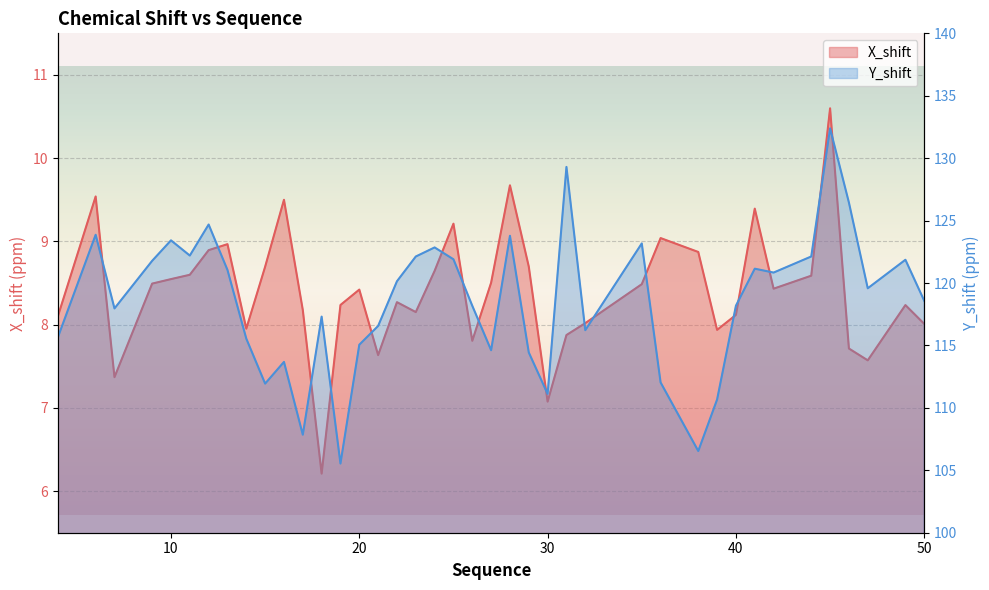

Which series has the largest total across all categories?

Y_shift